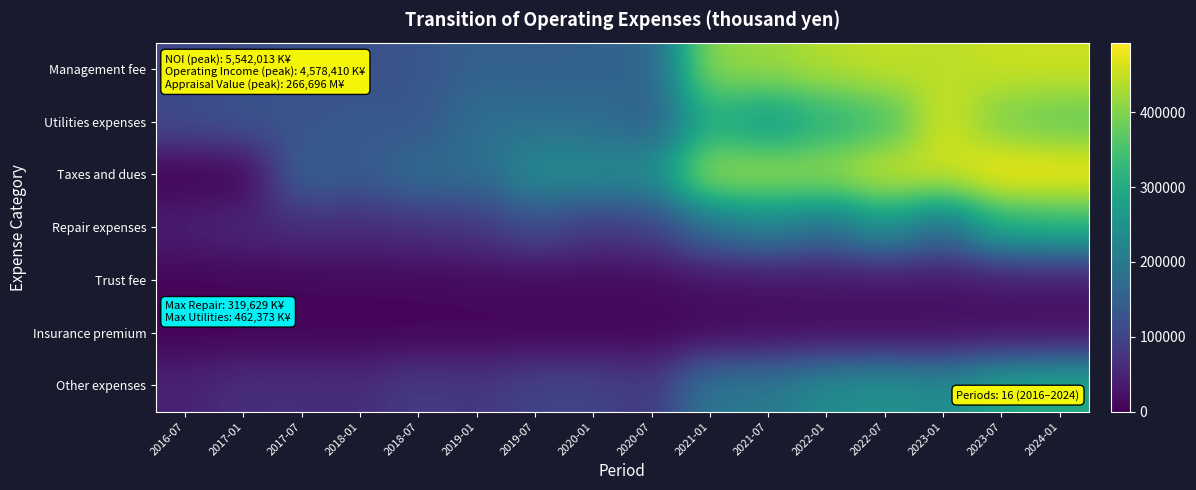

Which series has the widest spread of values?

Taxes and dues